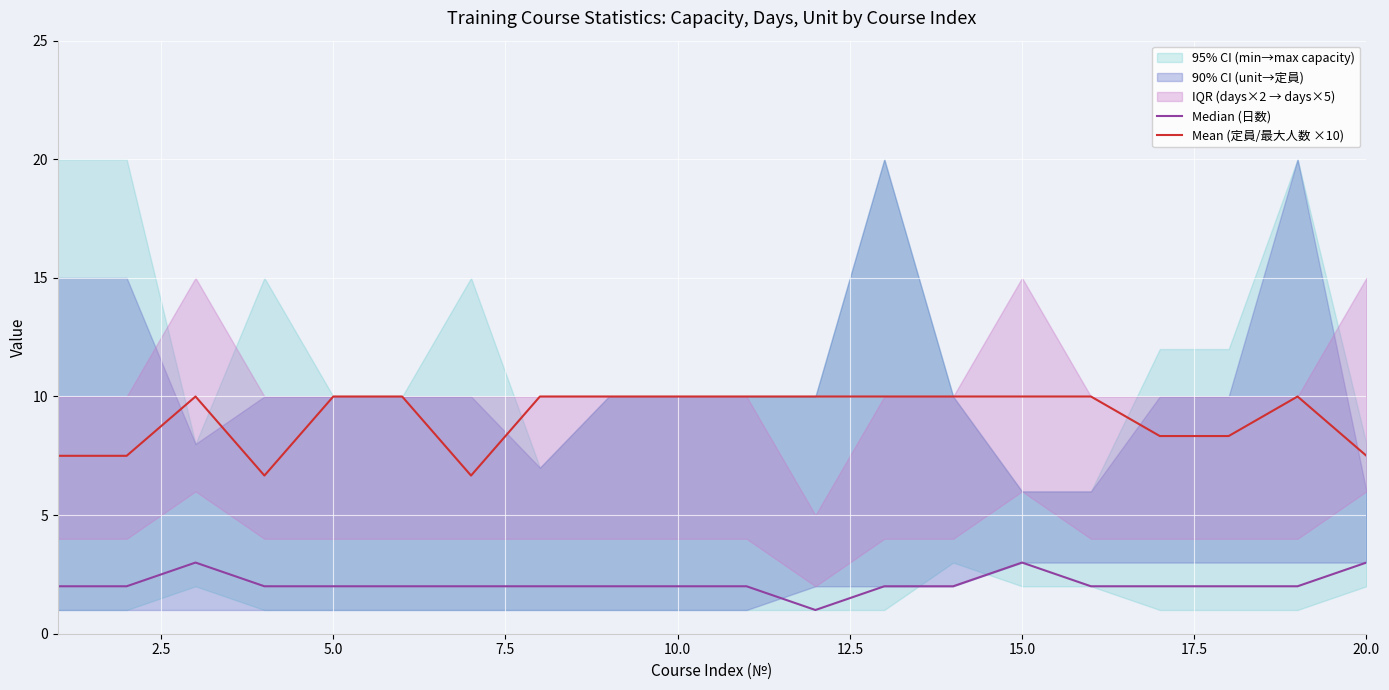

Does the chart display data point markers on the line(s)?

No